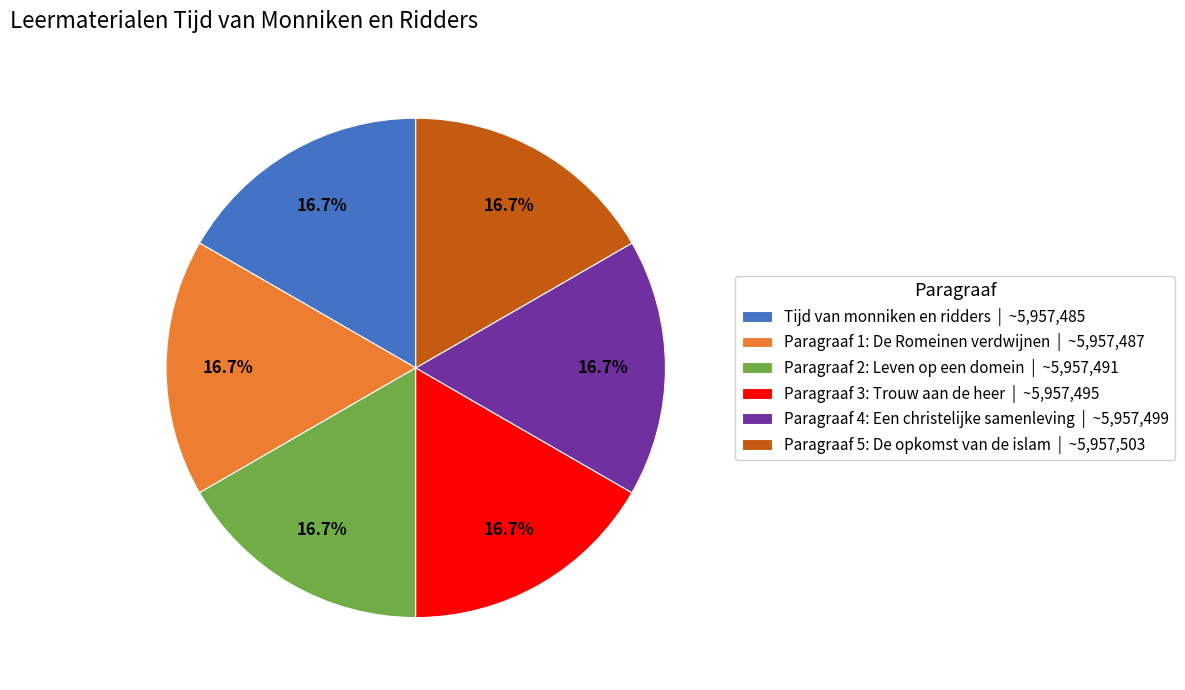

Does any single category account for the majority?

No